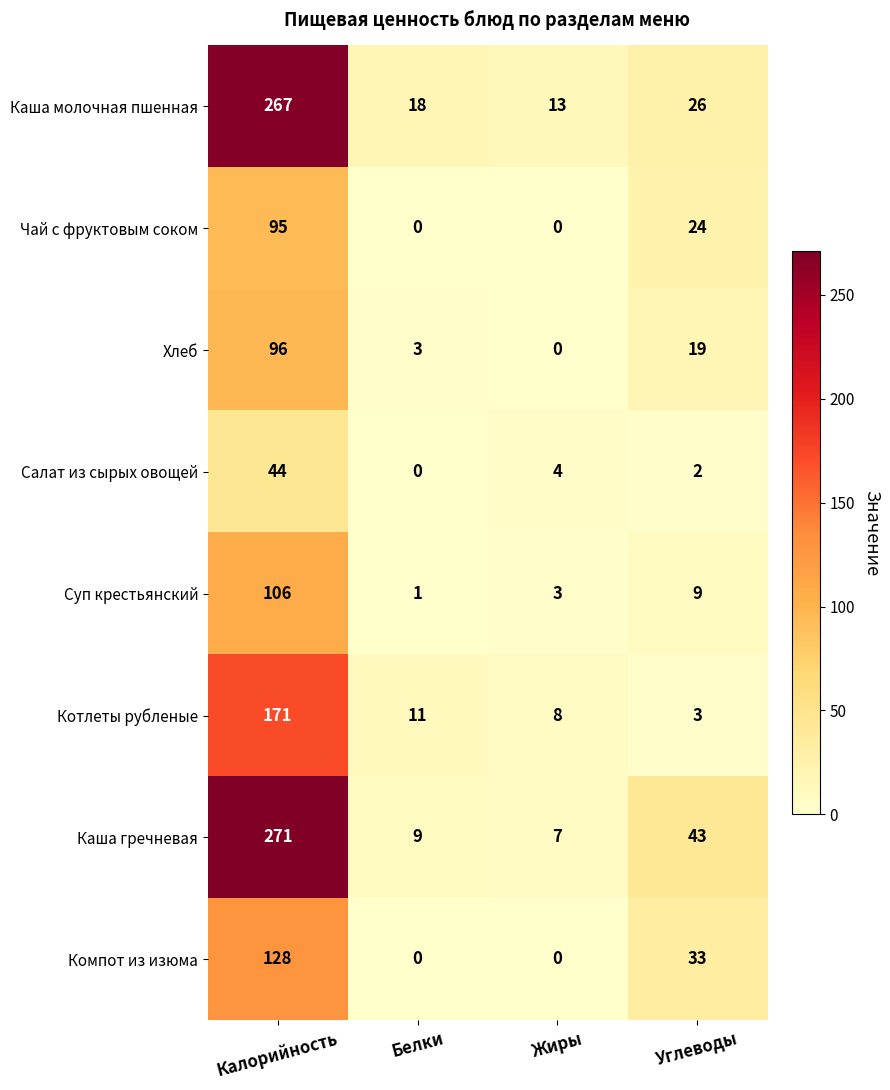

Is it true that Каша гречневая equals 3 at Жиры?

False